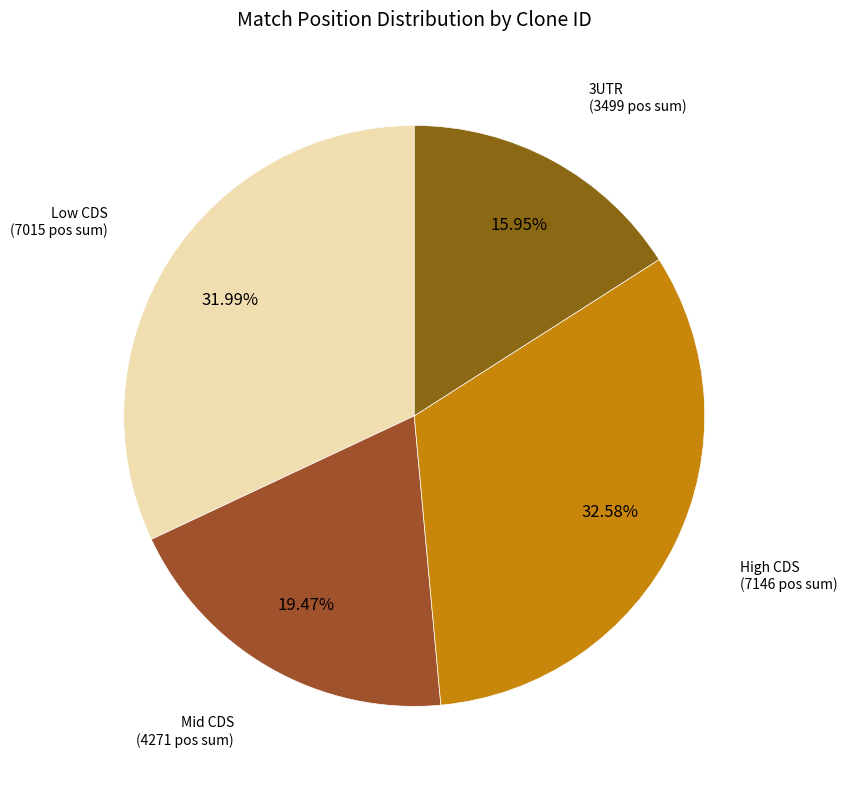

What is the ratio of the value at 3UTR to the value at Low CDS?

0.5